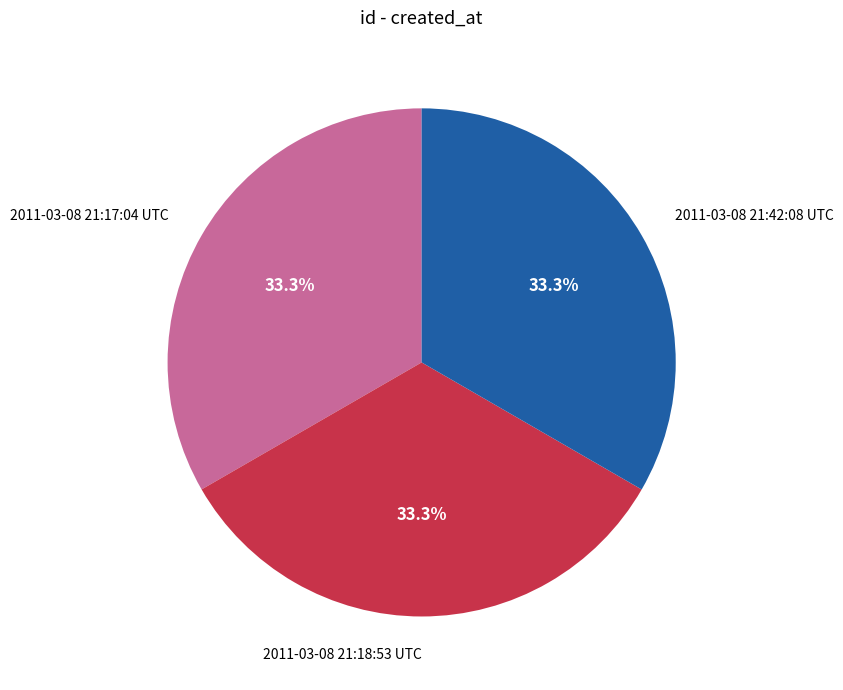

Is it true that 2011-03-08 21:17:04 UTC is 45% of the pie?

False